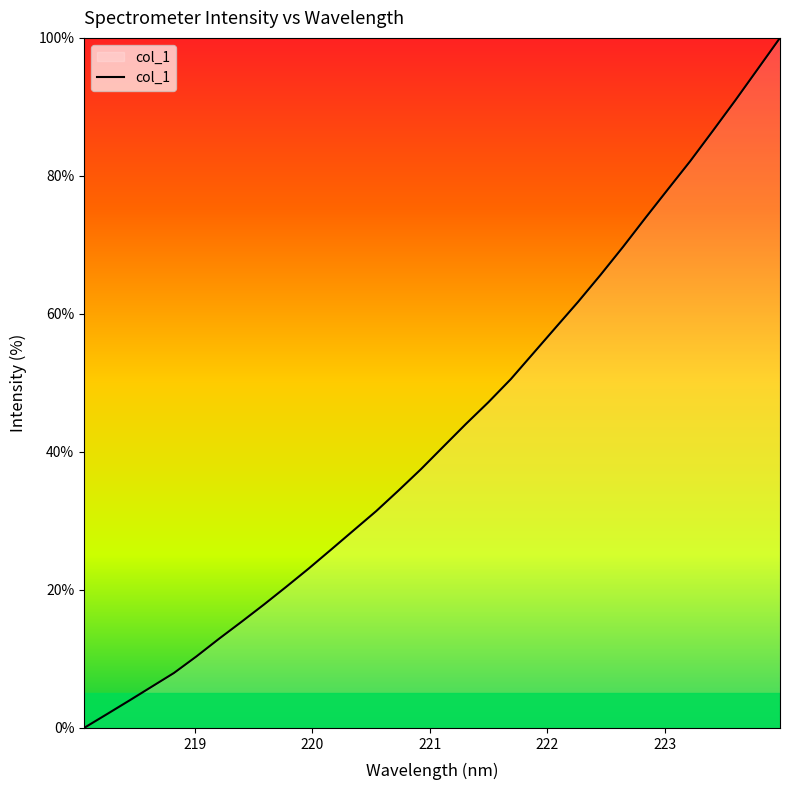

What is the maximum value shown in the chart?

100.0